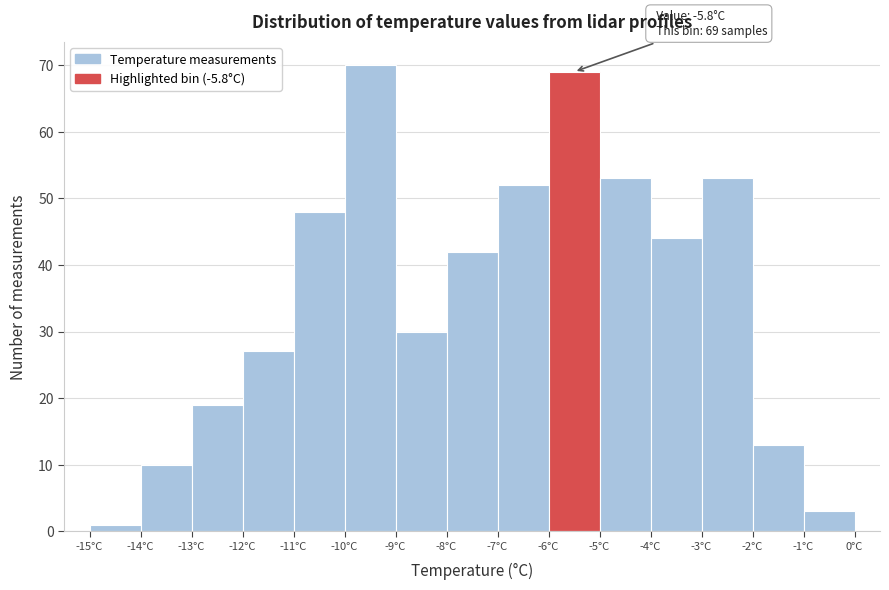

Over which range of the x-axis is the bar tallest?

-10 to -9